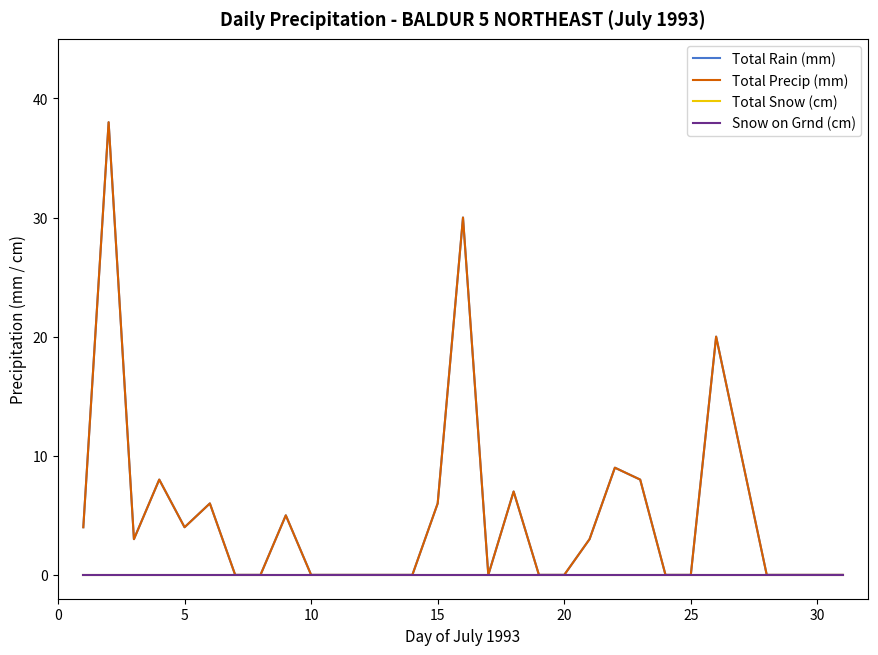

Does the chart display data point markers on the line(s)?

No